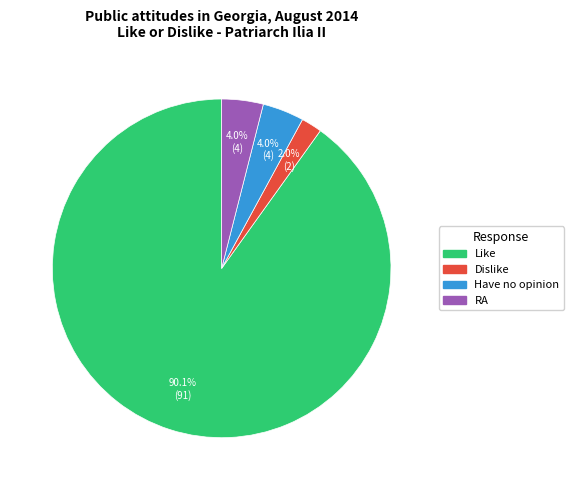

Is there a majority slice in this chart?

Yes